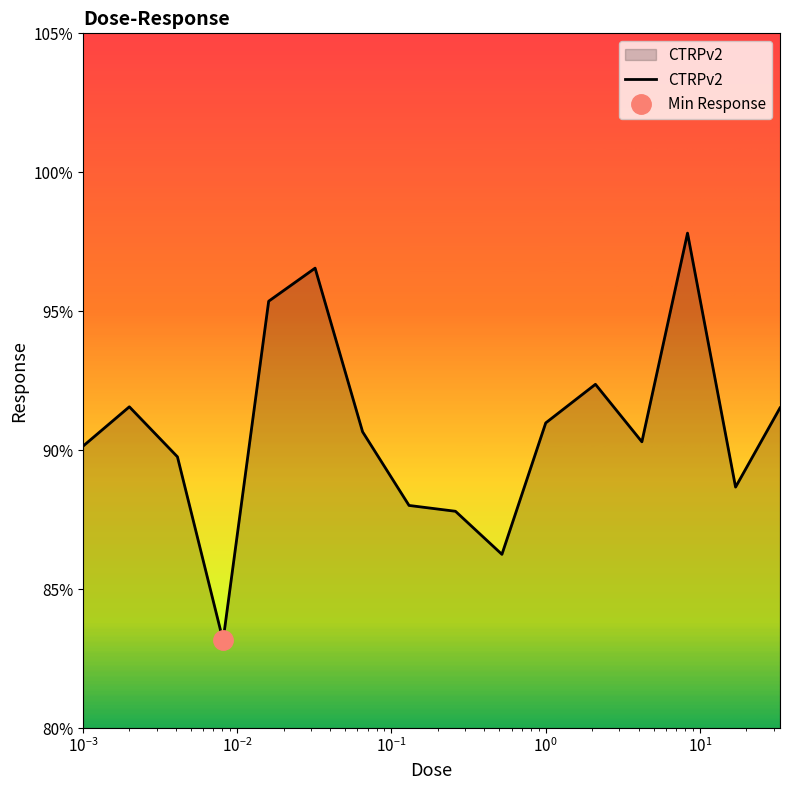

What is the difference between the maximum and minimum values?

14.7